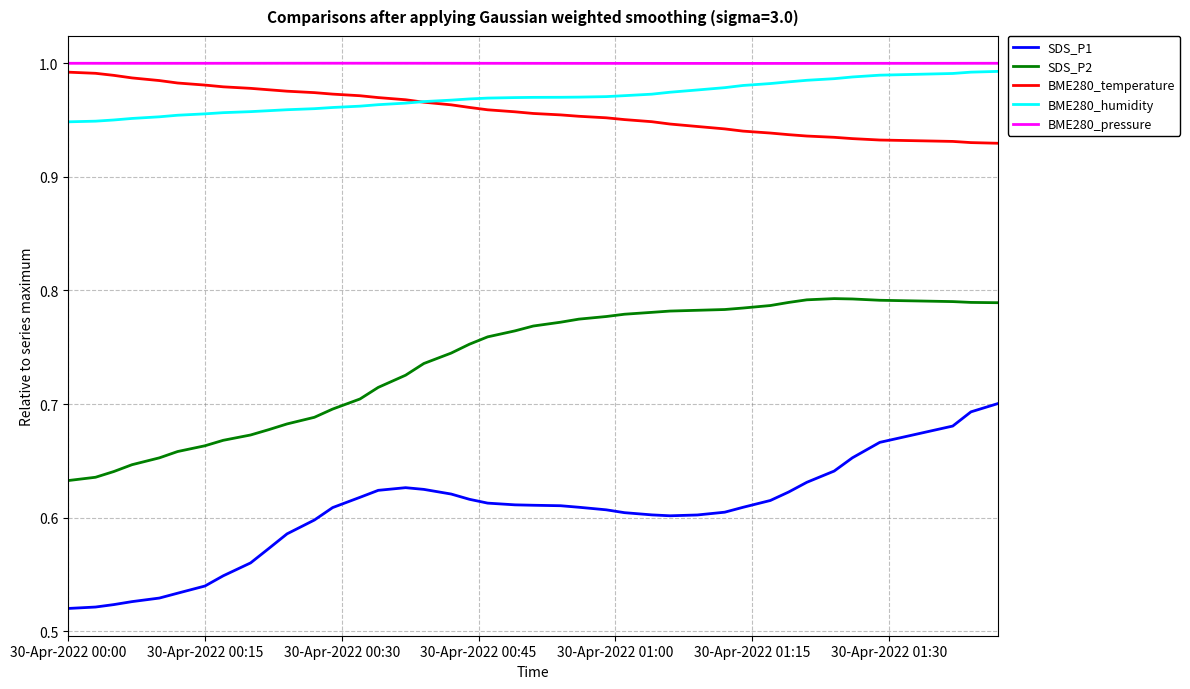

What is the difference between the second highest and minimum values in the SDS_P2 series?

0.2